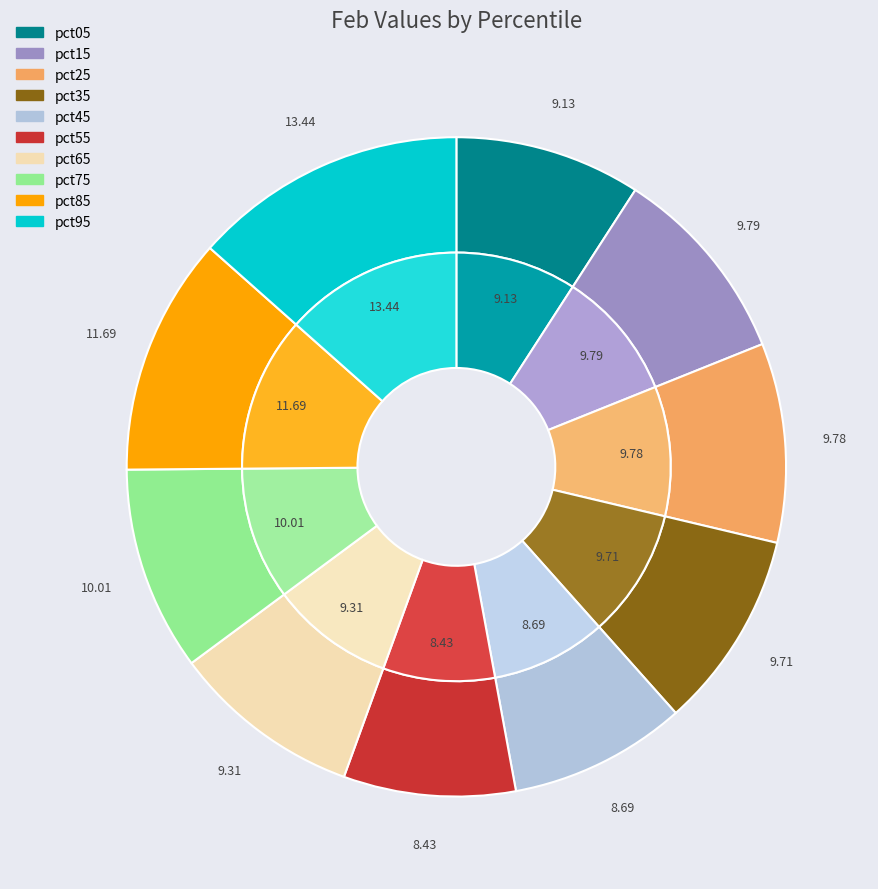

How many segments does this pie chart have?

10